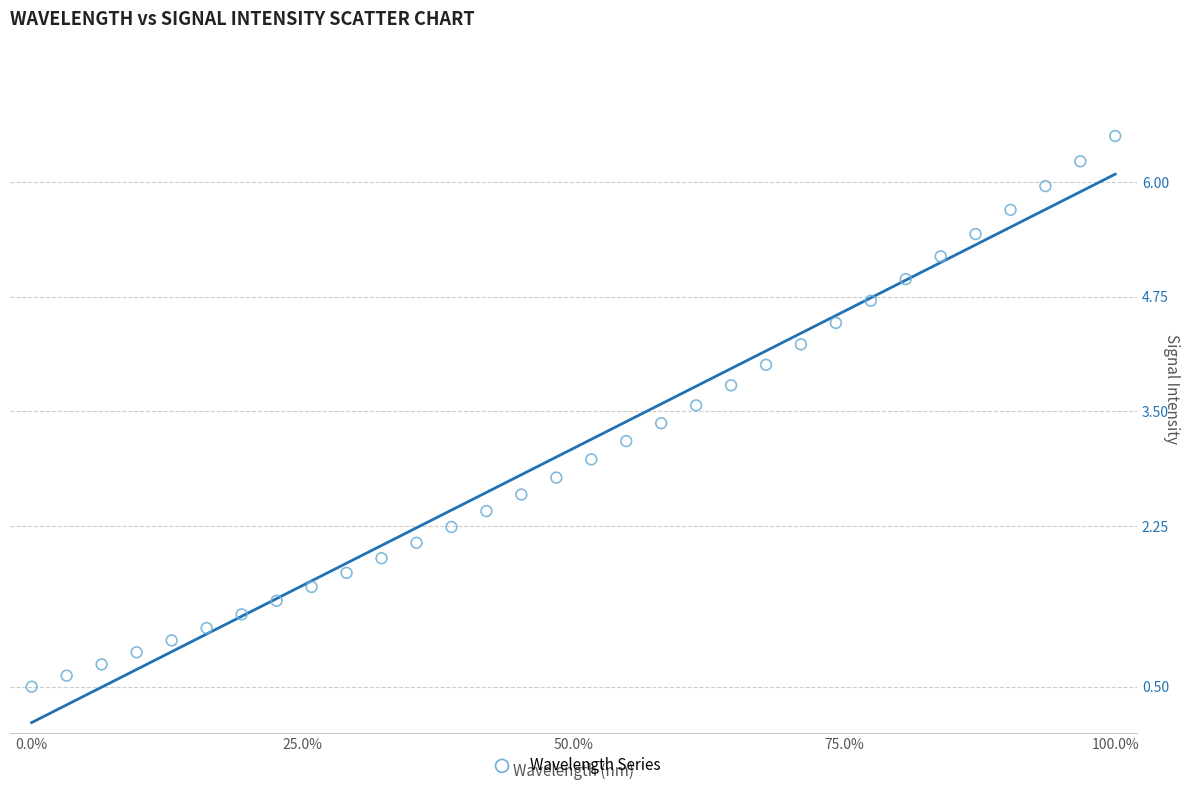

What is the range of Y values (max minus min)?

6.0